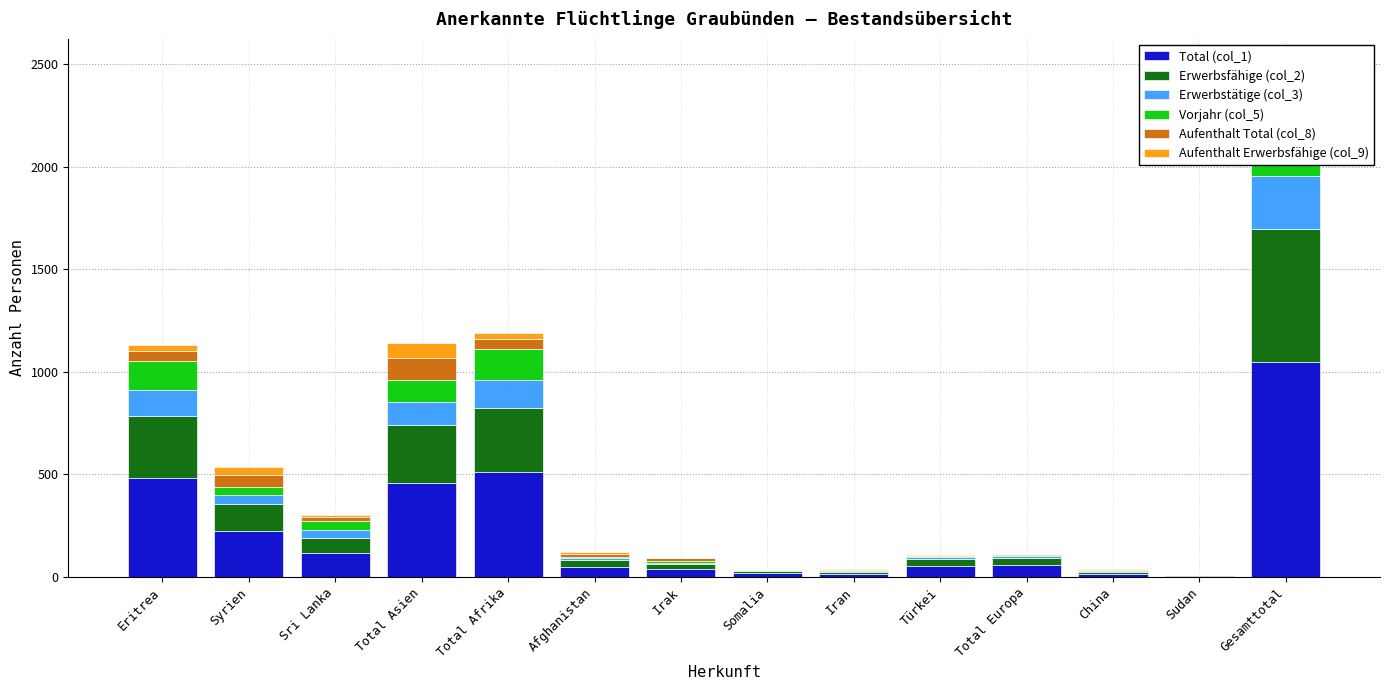

How many data points in Erwerbsfähige (col_2) are less than 37?

7